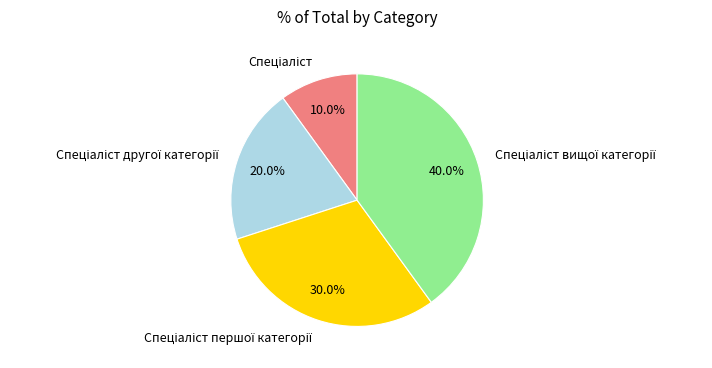

To the nearest percent, what is the difference between the largest and smallest slice percentages?

30%